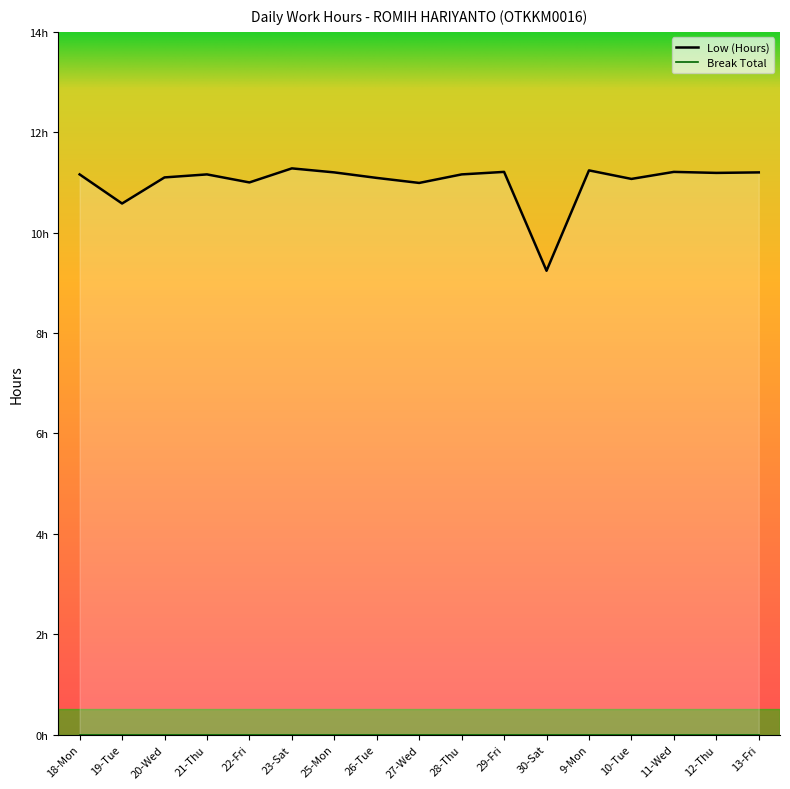

Reading left to right, extract all data points from this chart.

11.2	10.6	11.1	11.2	11.0	11.3	11.2	11.1	11.0	11.2	11.2	9.2	11.2	11.1	11.2	11.2	11.2